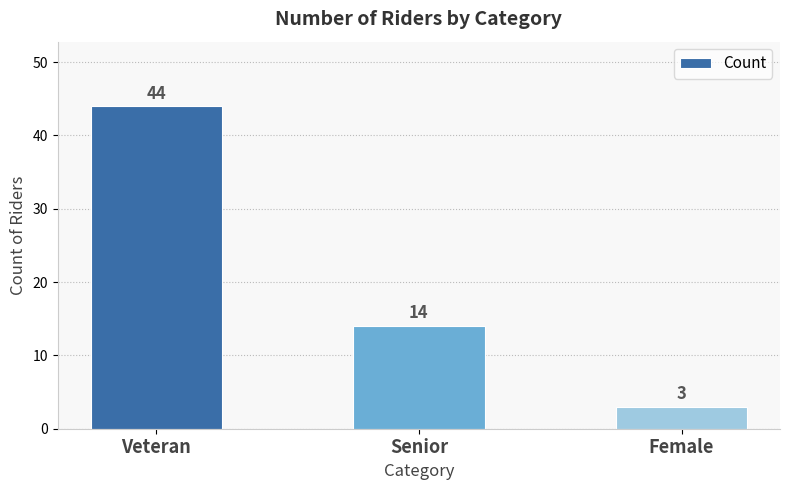

Which category has the lowest value across all series?

Female